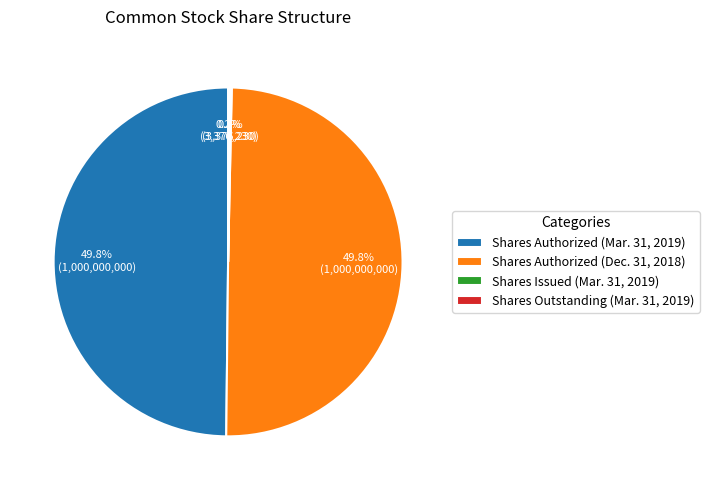

What percentage is NOT represented by Shares Authorized (Dec. 31, 2018)?

50.2%